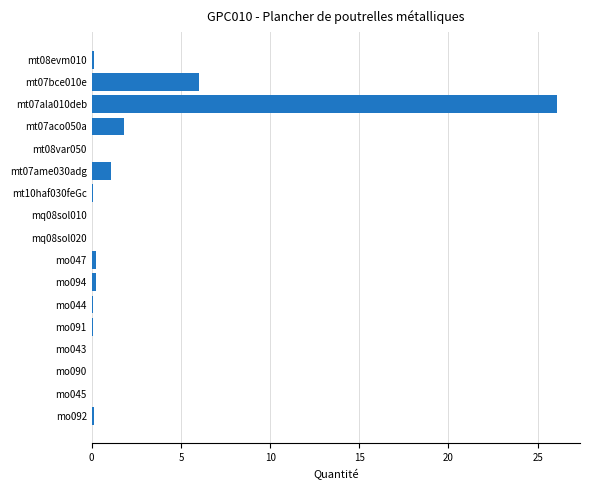

How many distinct data groups are displayed?

1